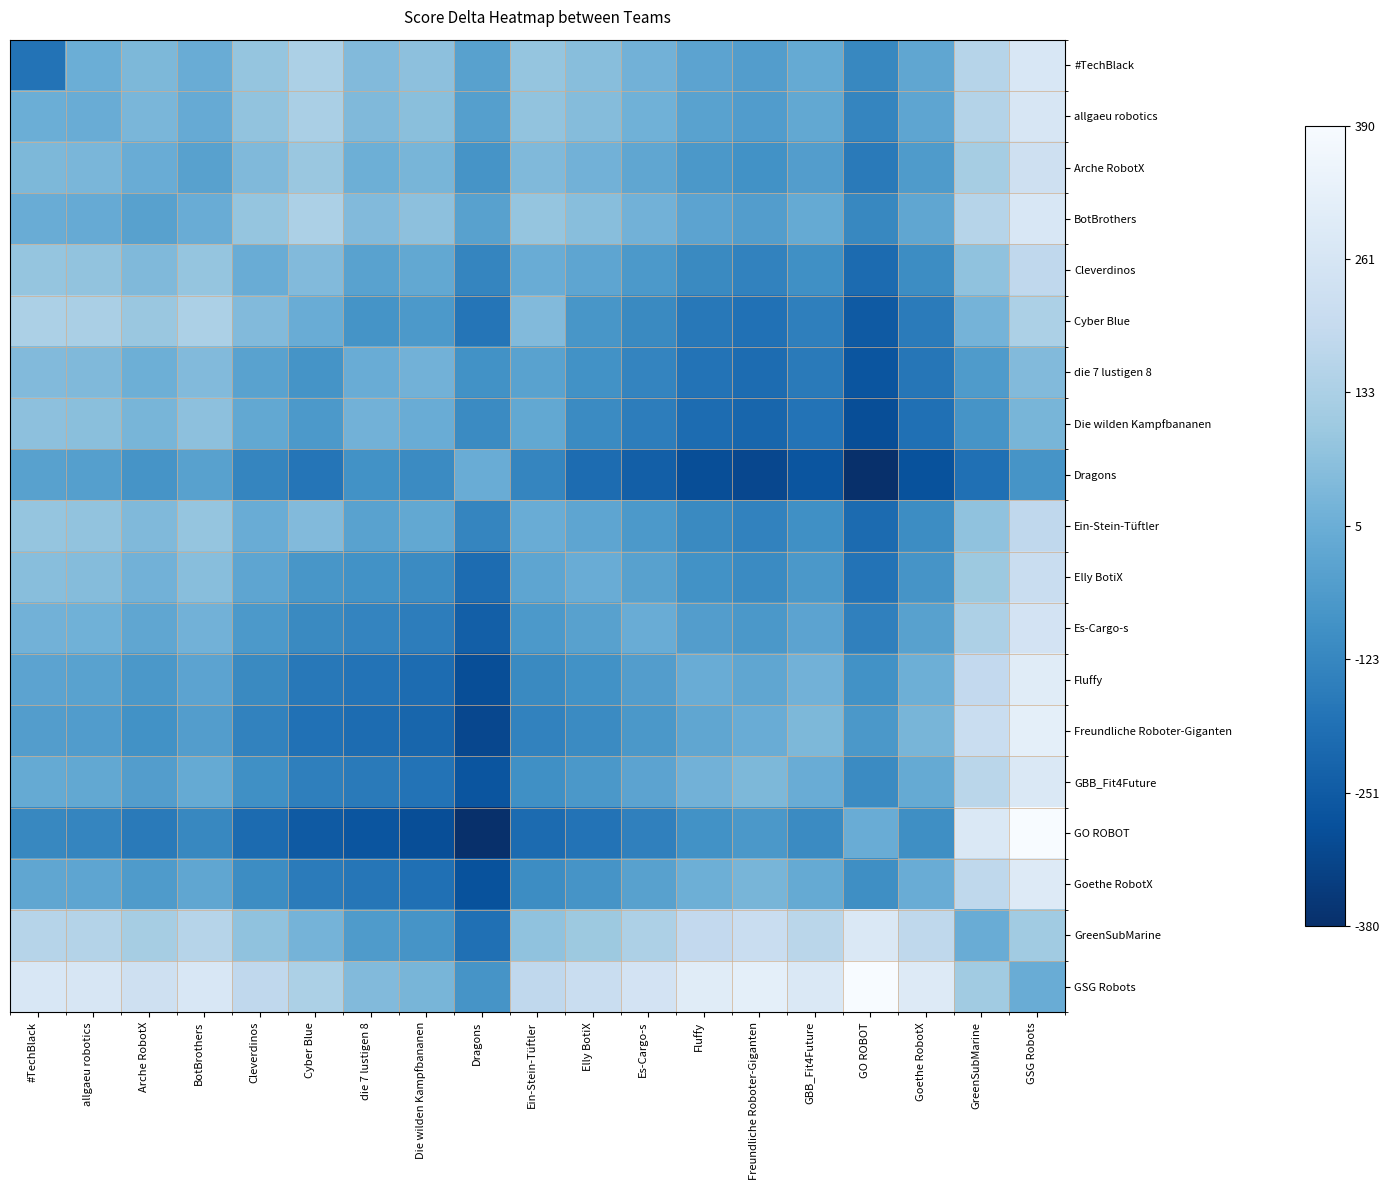

What is the minimum value shown in the chart?

-380